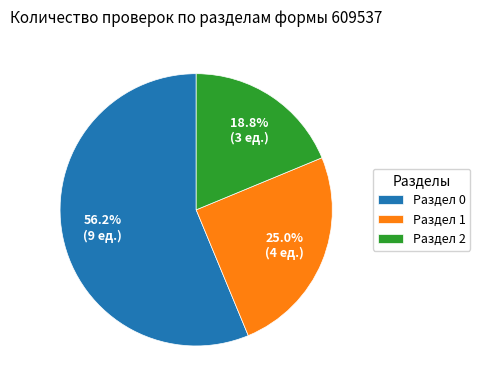

Count the number of slices in the pie.

3